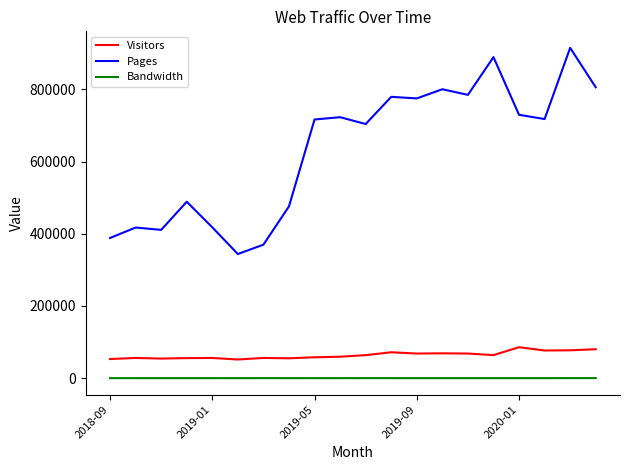

Which series has the largest total across all categories?

Pages